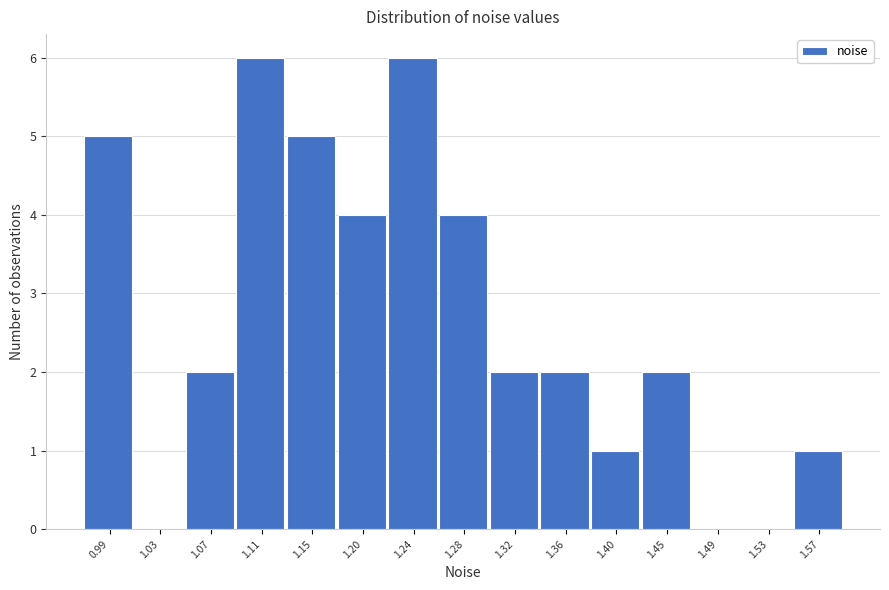

Reading right to left, transcribe all the data shown in this chart.

1.57=1	1.53=0	1.49=0	1.45=2	1.40=1	1.36=2	1.32=2	1.28=4	1.24=6	1.20=4	1.15=5	1.11=6	1.07=2	1.03=0	0.99=5